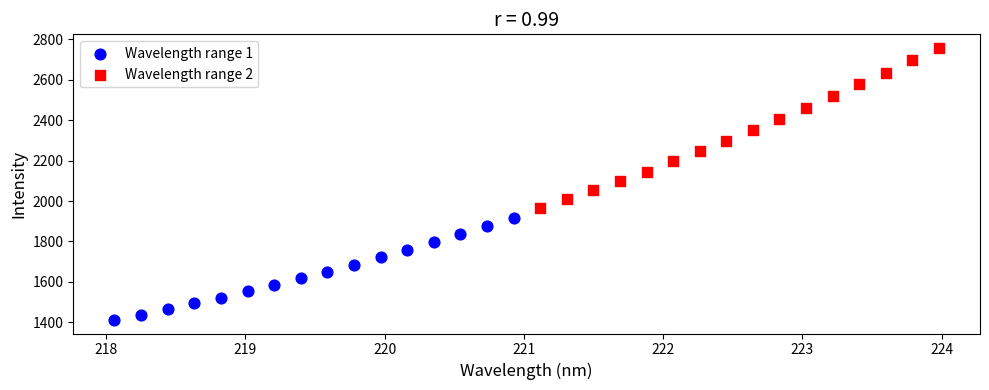

Which series has the largest Y range (max minus min)?

Wavelength range 2